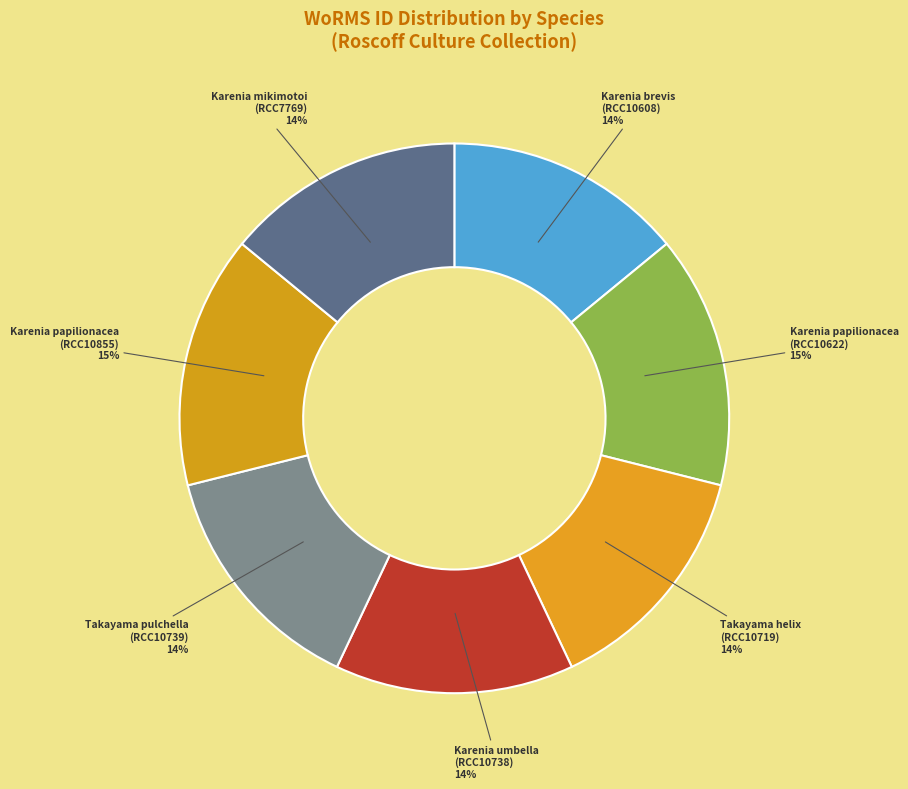

Approximately how many times larger is the value at Karenia brevis (RCC10608) compared to Karenia papilionacea (RCC10855)?

0.9